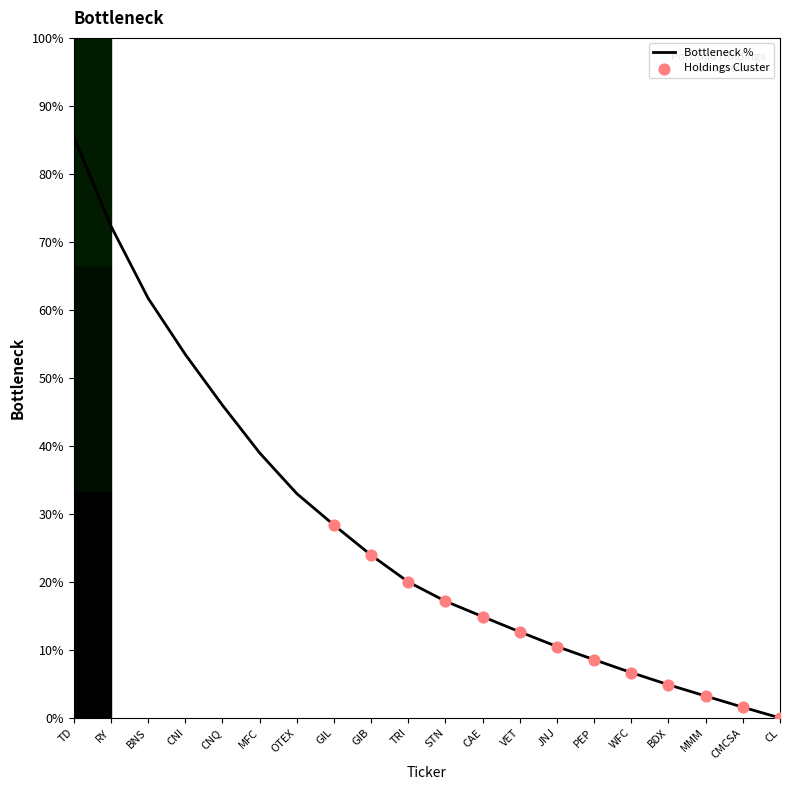

What is the ratio of the value at STN to the value at PEP?

2.0